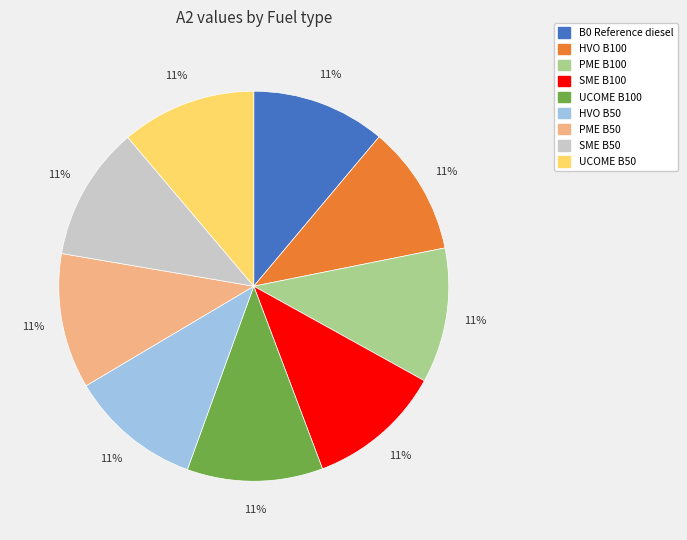

Is the sum of SME B50 and UCOME B100 greater than half?

No